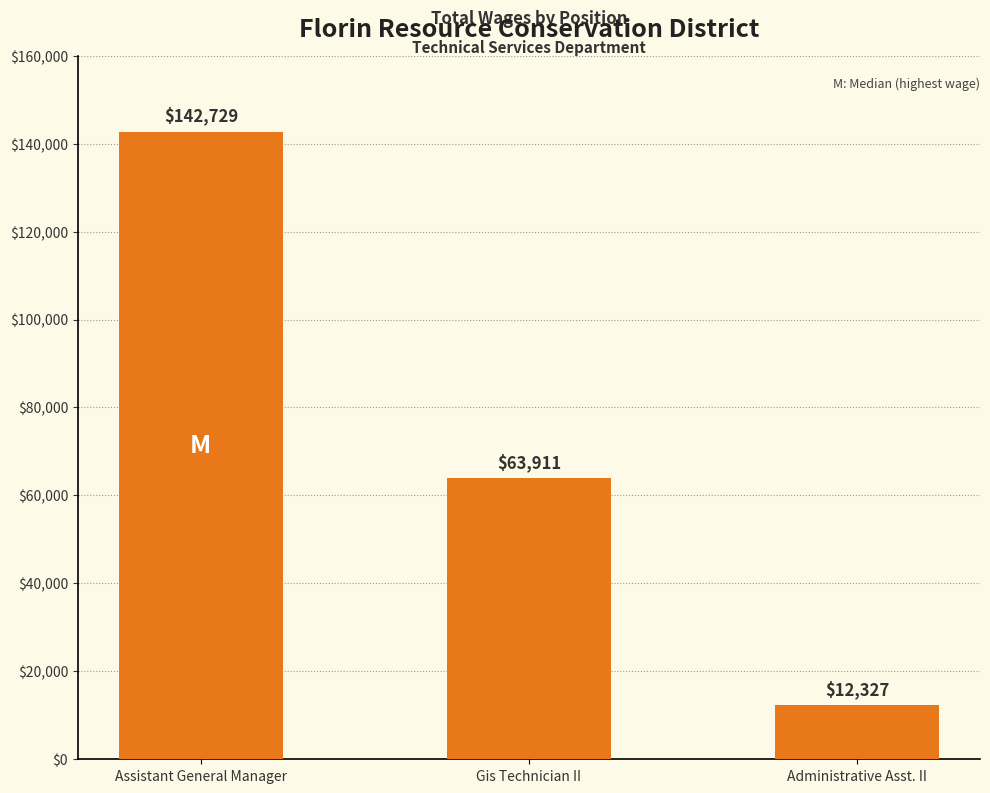

The chart shows a value of 86958 at Assistant General Manager. True or false?

False